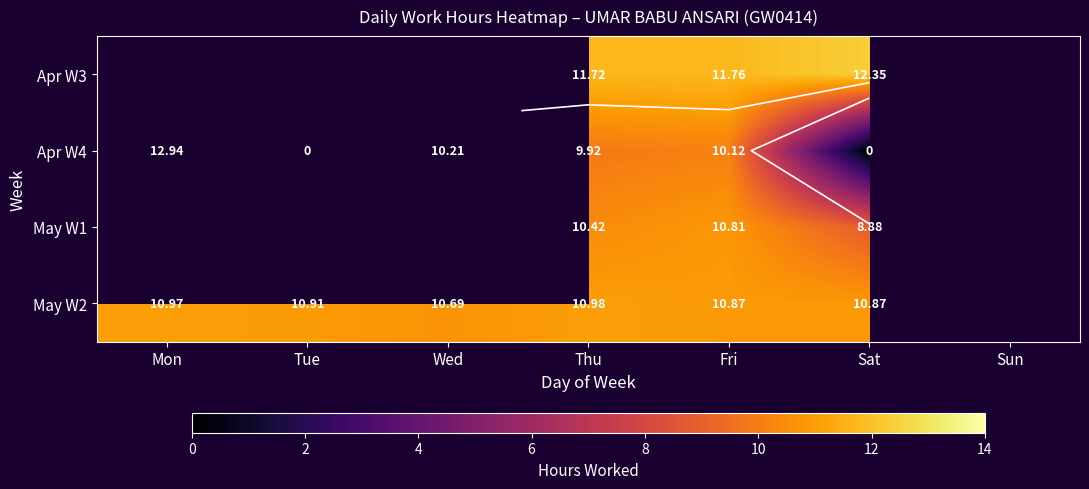

True or false: Apr W3 has a value of 11.8 at Fri.

True